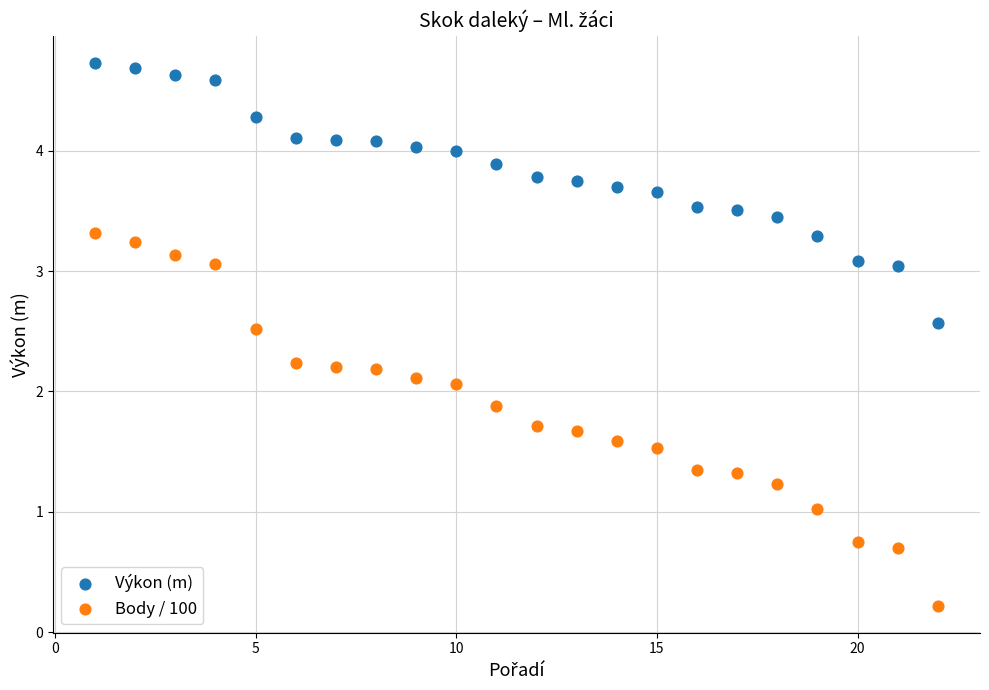

Which series reaches the maximum Y coordinate?

Výkon (m)